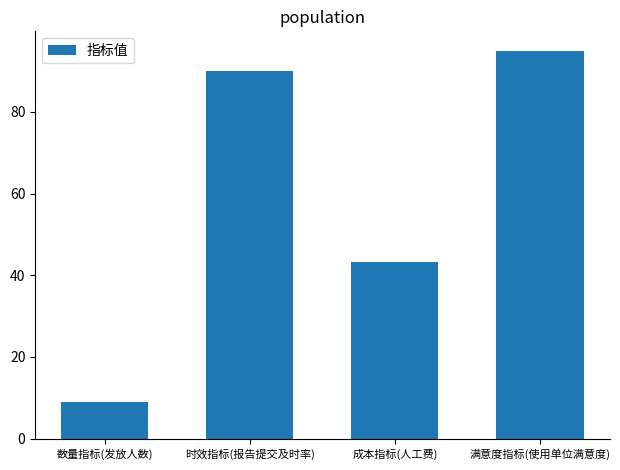

How many bars are there in total?

4